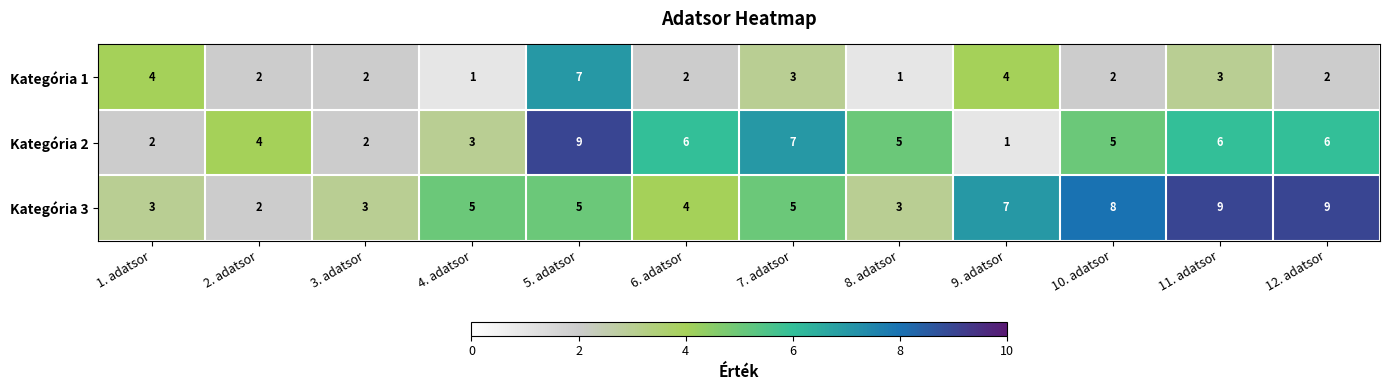

Is it true that Kategória 3 equals 2 at 7. adatsor?

False